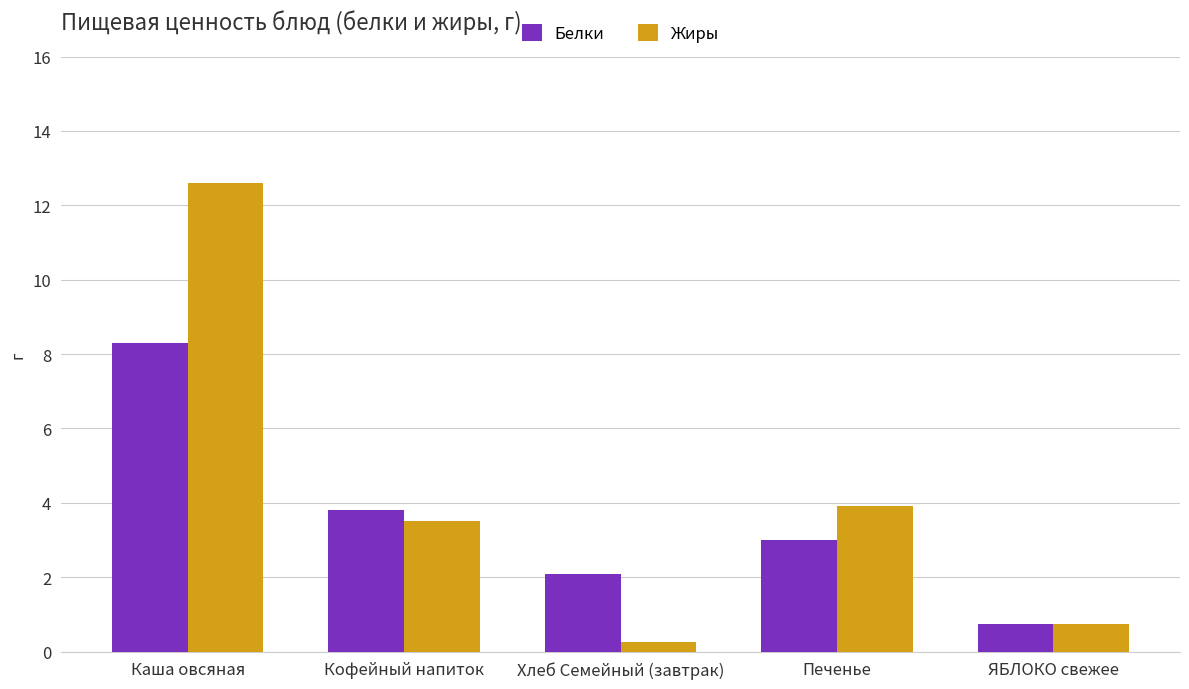

Are the bars grouped side by side (vs. stacked)?

Yes